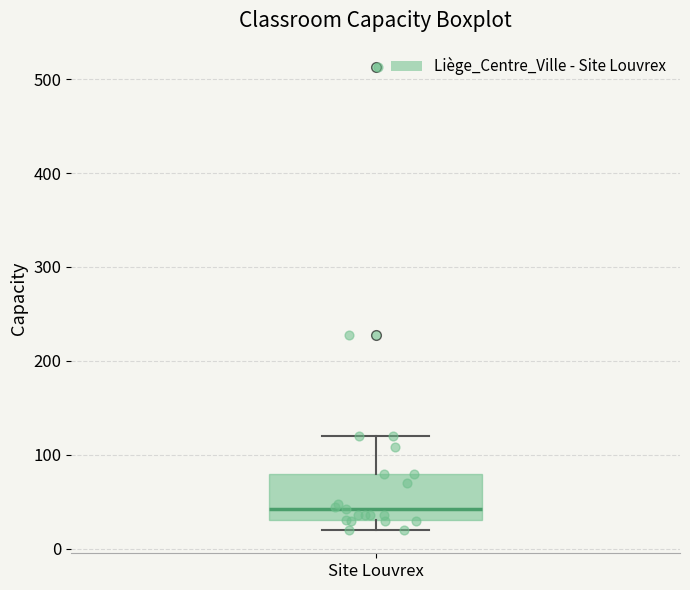

Read this box plot against the y-axis: the position of the median line, the range covered by the box, and the ends of both whiskers. The values are not printed on the chart, so give them approximately, as read against the axis.

median 40, box 30 to 80, whiskers 20 to 120